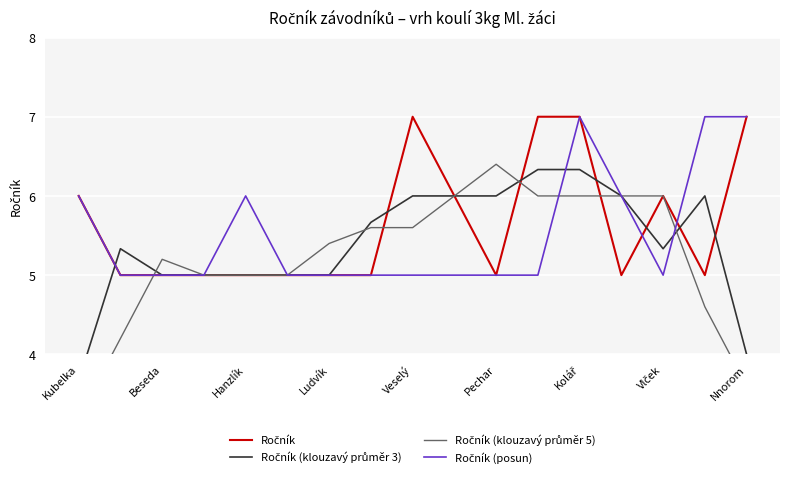

Which series has the largest total across all categories?

Ročník